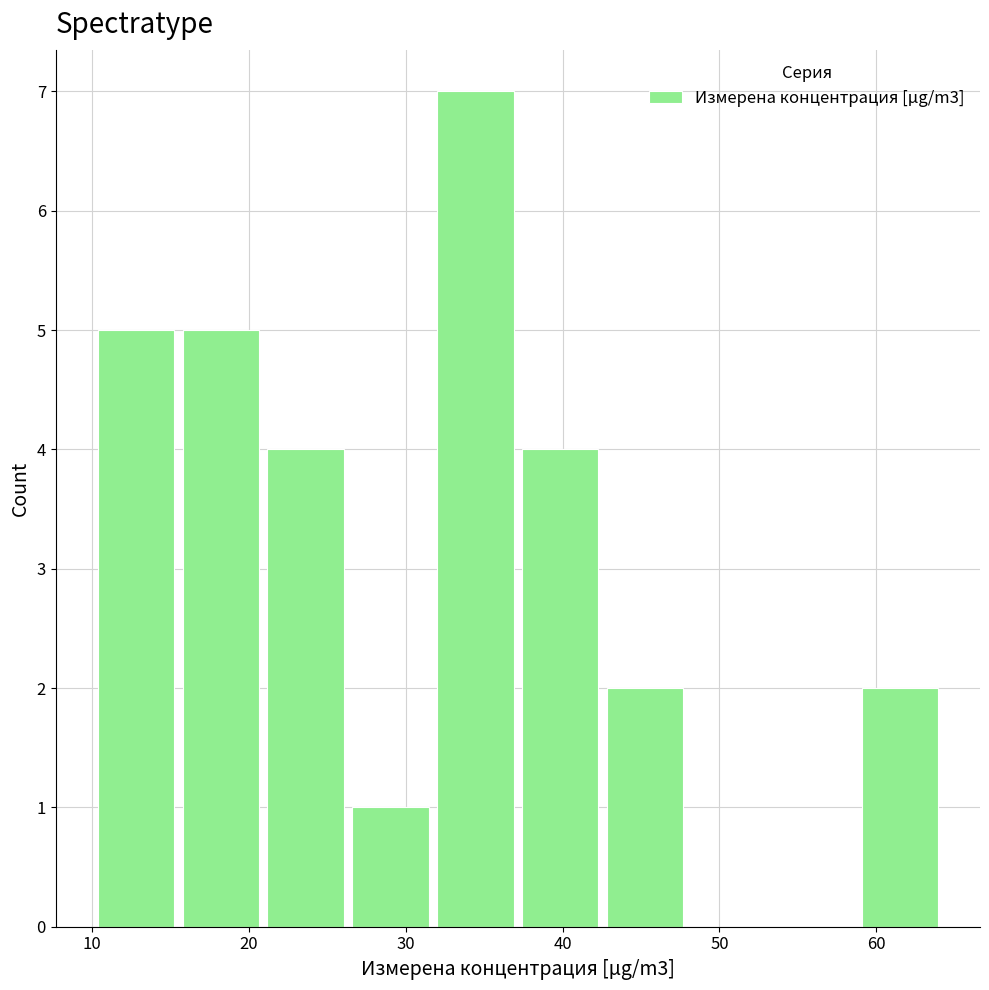

Reading left to right, list every bar in this chart as the range it spans on the x-axis followed by its height. Neither the bar edges nor the heights are printed on the chart, so give them approximately, as read against the axes.

10 to 16: 5
16 to 21: 5
21 to 26: 4
26 to 32: 1
32 to 37: 7
37 to 43: 4
43 to 48: 2
48 to 53: 0
53 to 59: 0
59 to 64: 2